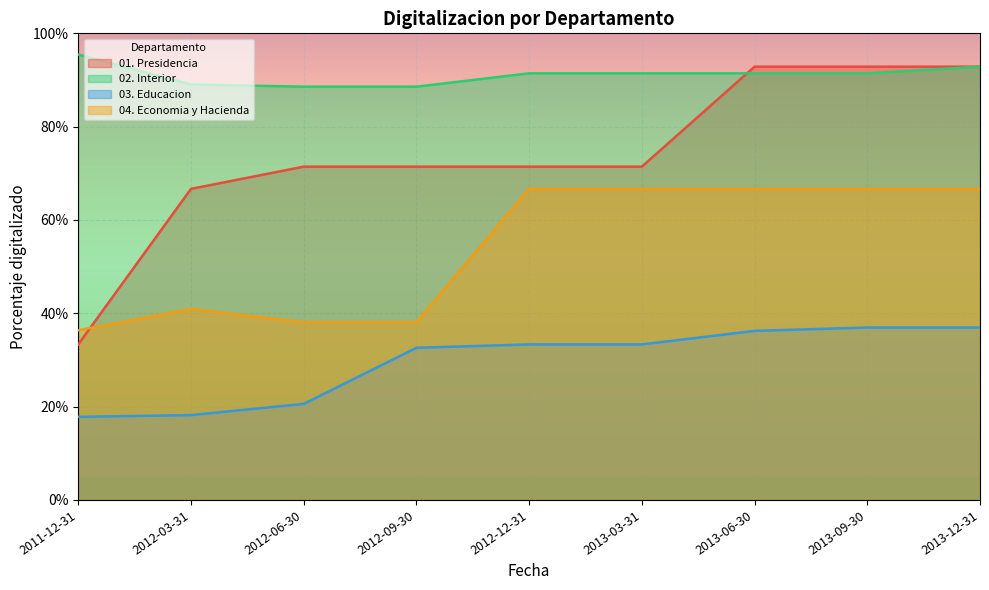

What is the total value across all series at 2013-06-30?

2.9